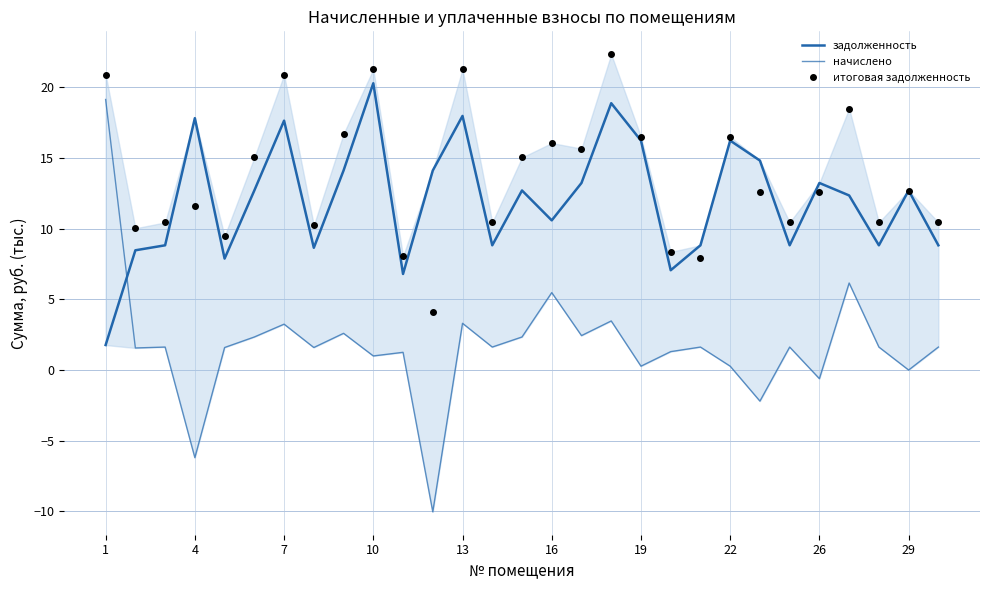

Read the итоговая задолженность value at 10.

21.3